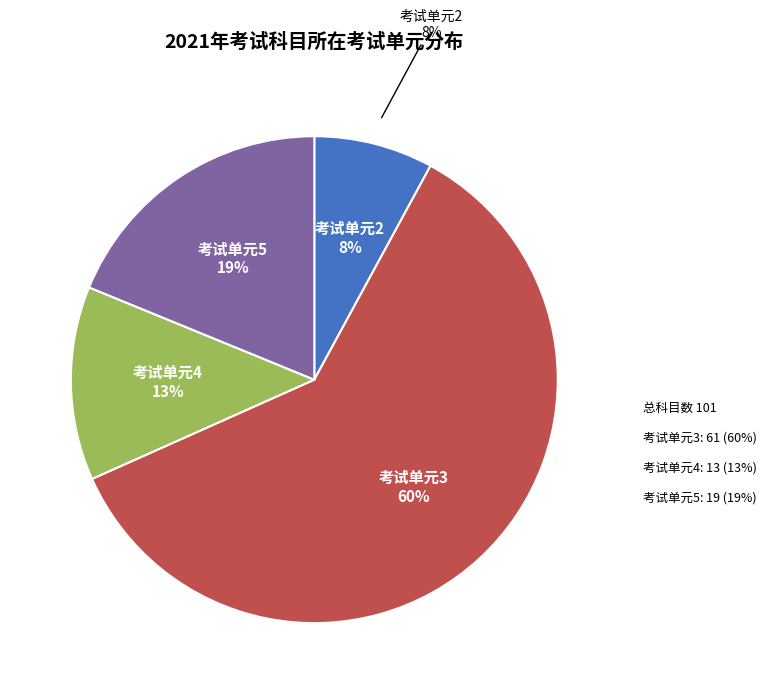

Is it true that 3 is 60% of the pie?

True